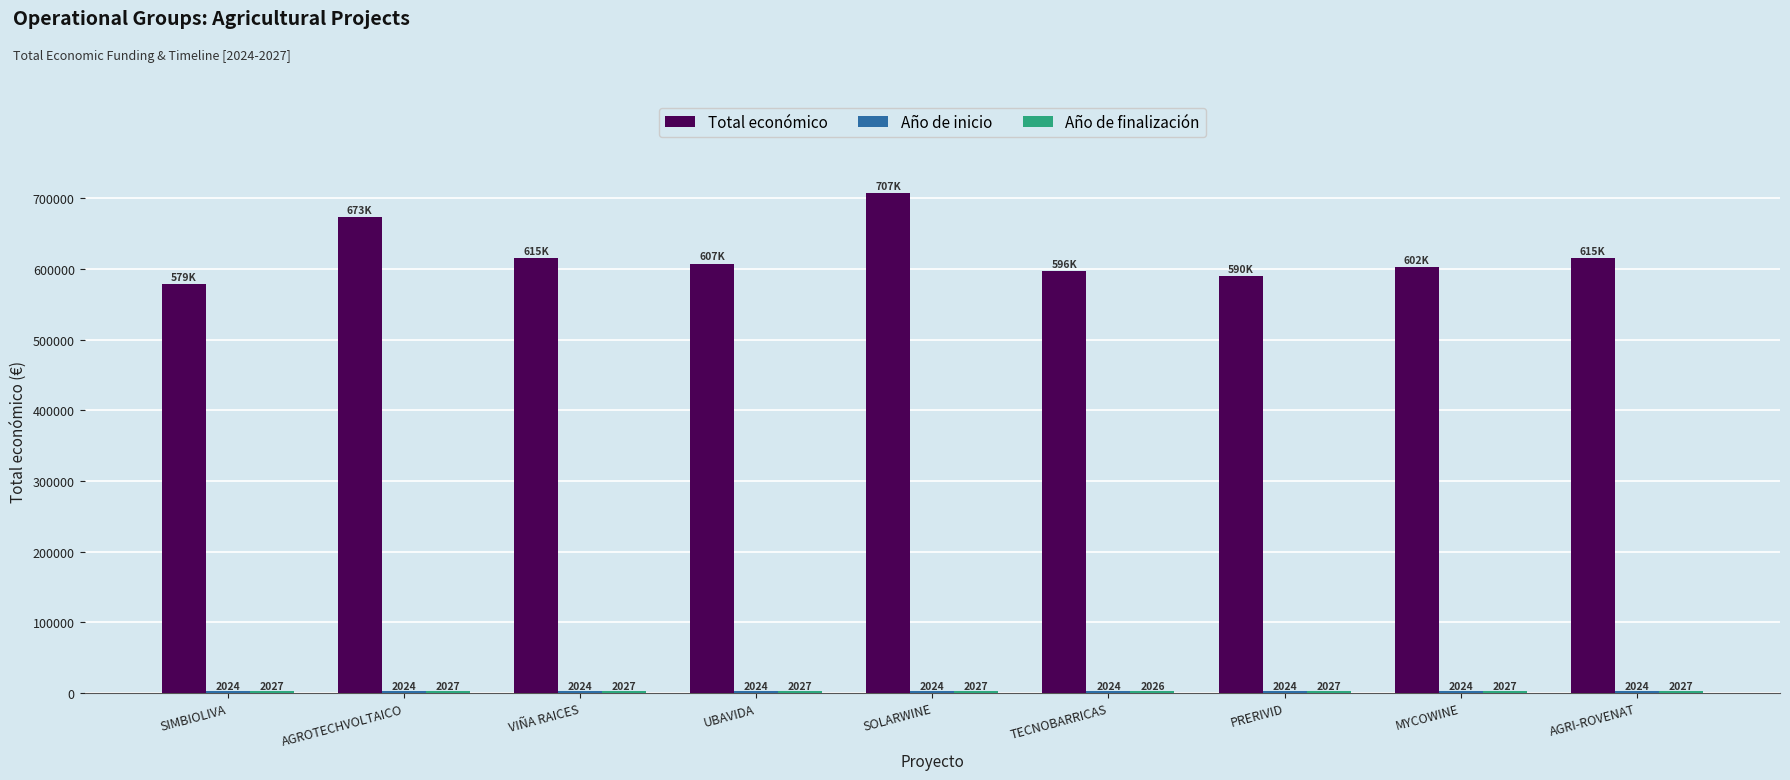

Which series has the largest total across all categories?

Total económico